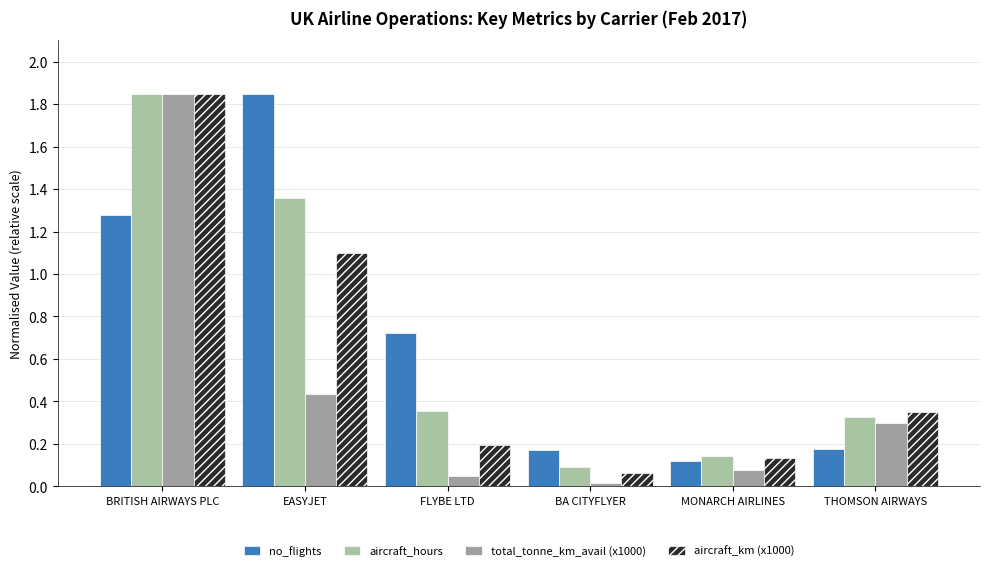

Which category has the highest value across all series?

EASYJET